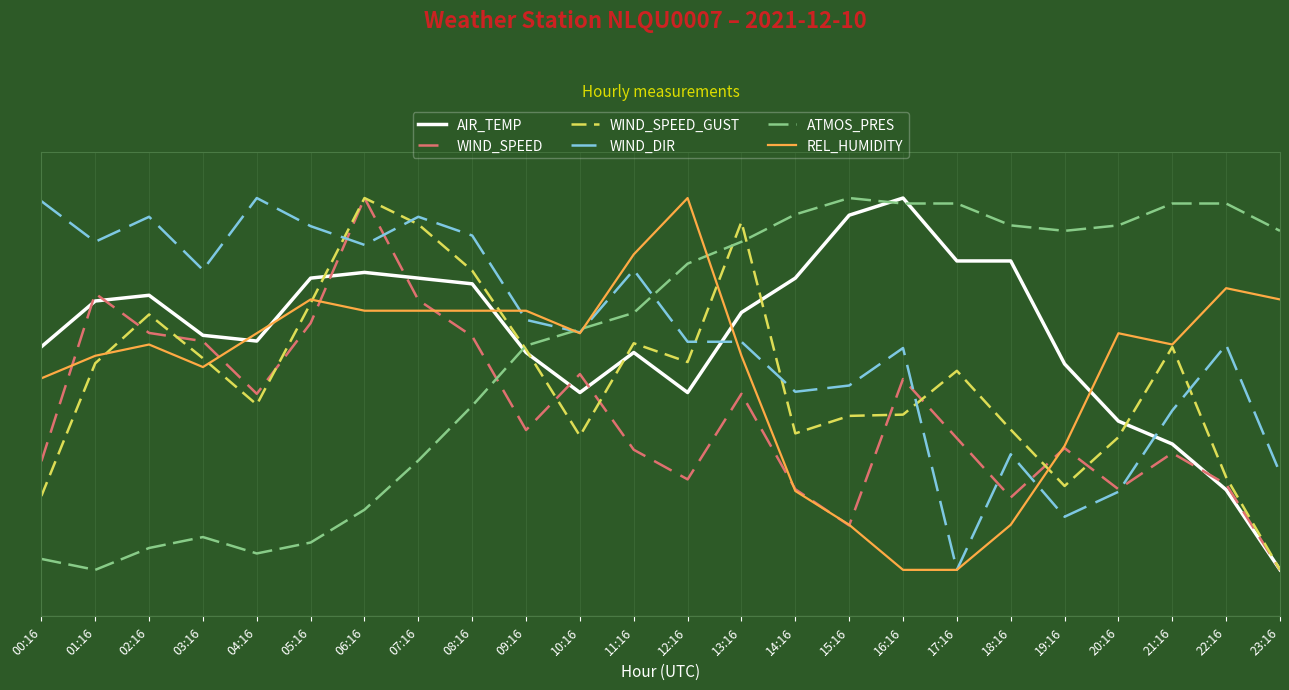

How many times do WIND_SPEED and WIND_SPEED_GUST cross each other?

9